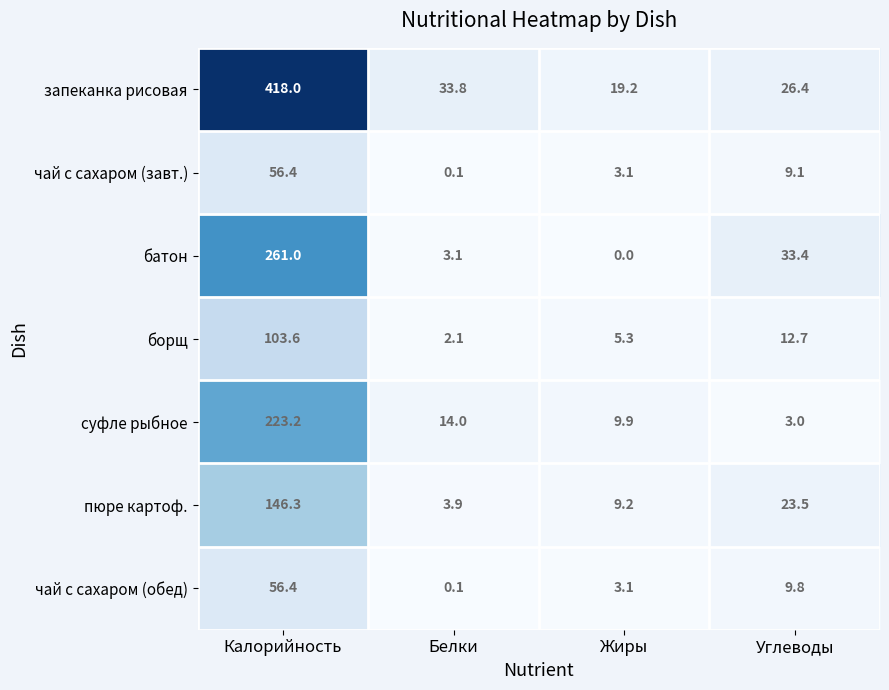

Which series has the largest range (max minus min)?

запеканка рисовая